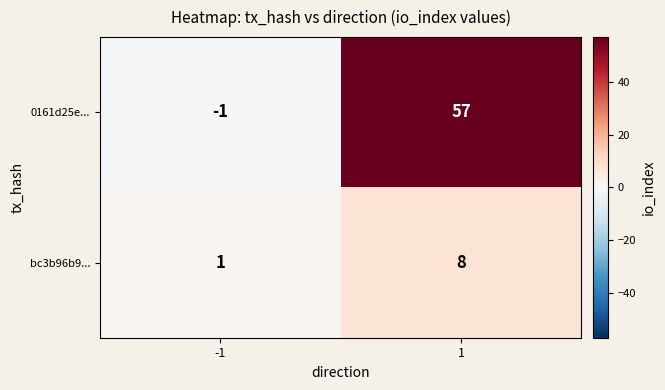

True or false: 0161d25e... has a value of 80 at 1.

False